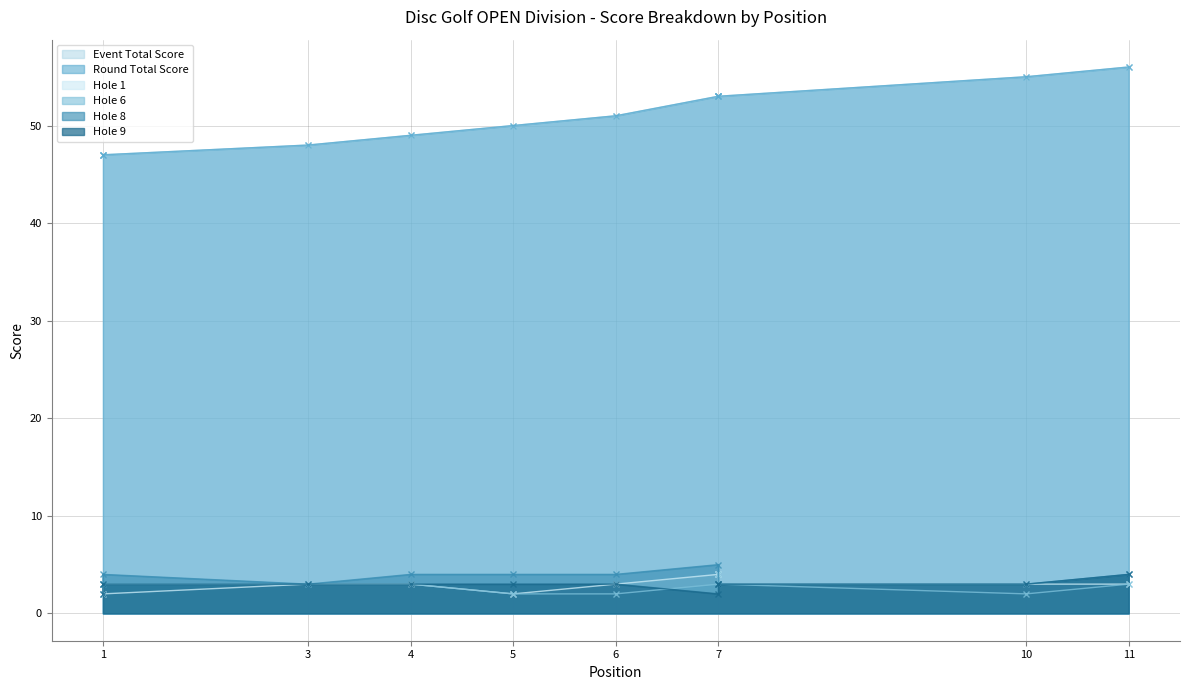

How many interior local peaks does the hole_8 series have?

2